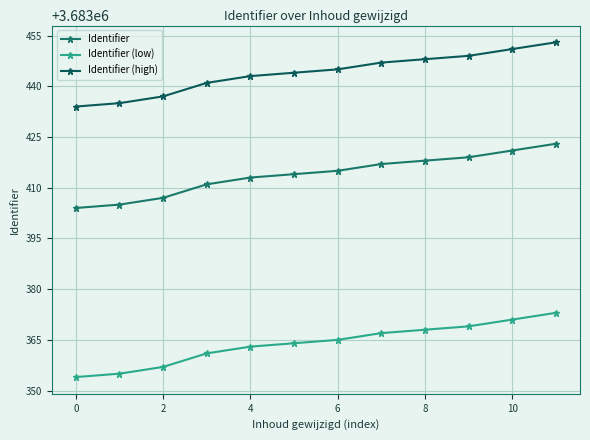

True or false: Identifier (low) and Identifier intersect in this chart.

False